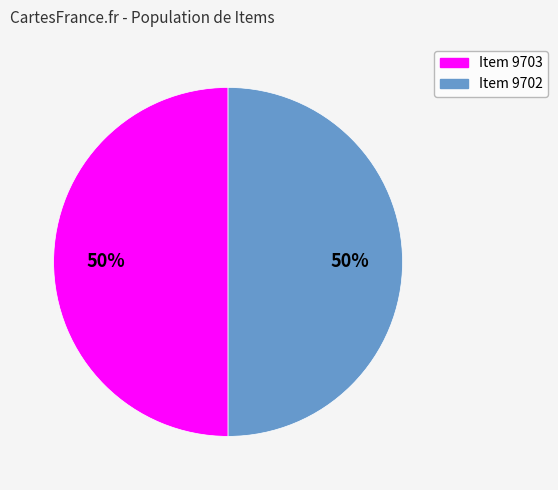

Is it true that Item 9703 is 61% of the pie?

False